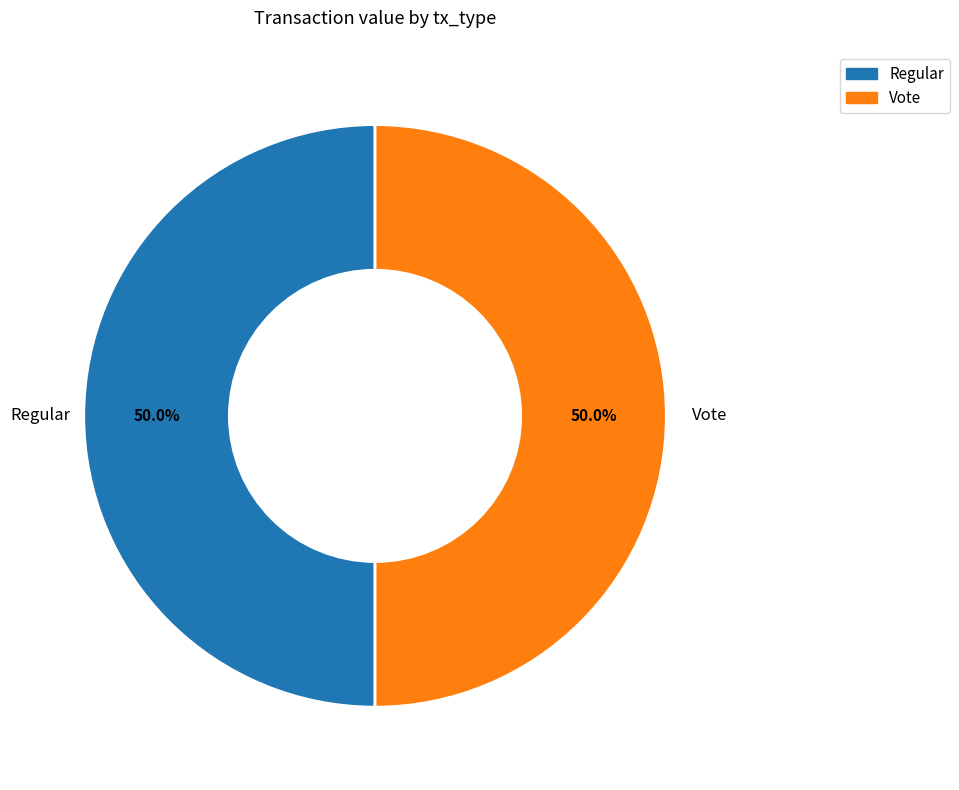

What is the ratio of the value at Regular to the value at Vote?

1.0